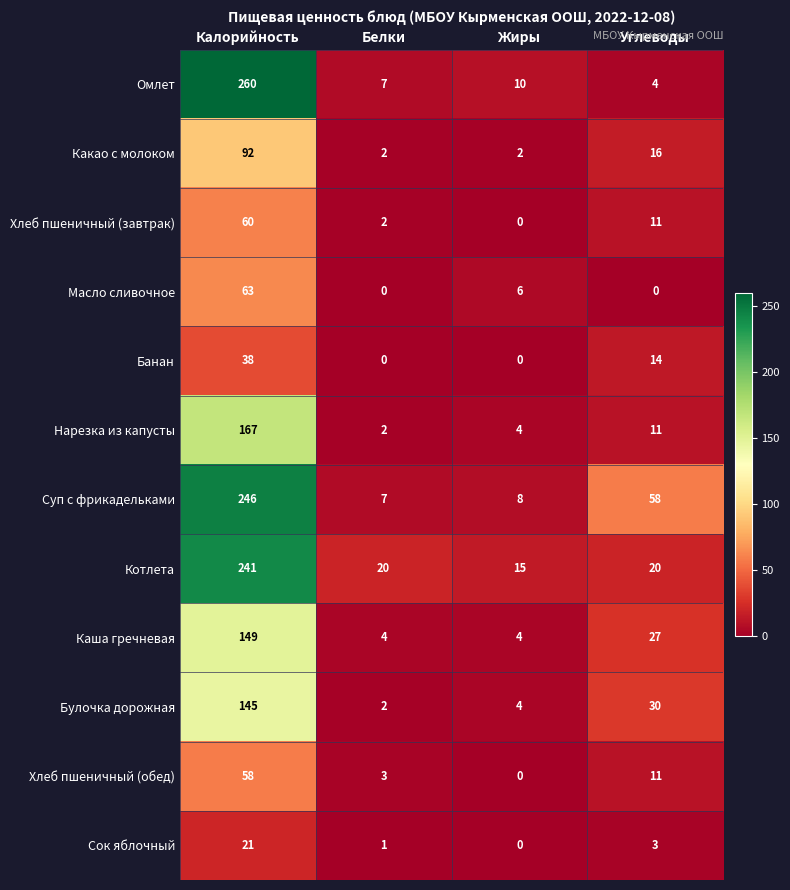

How many categories are shown in the chart?

4